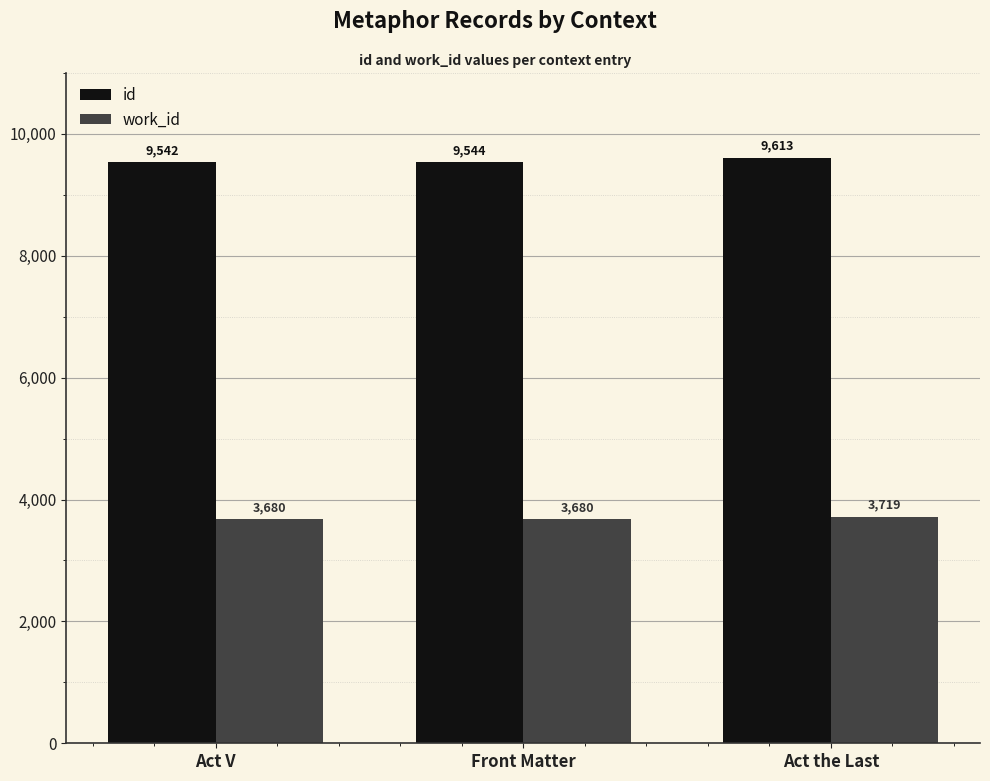

What is the minimum value for id?

9542